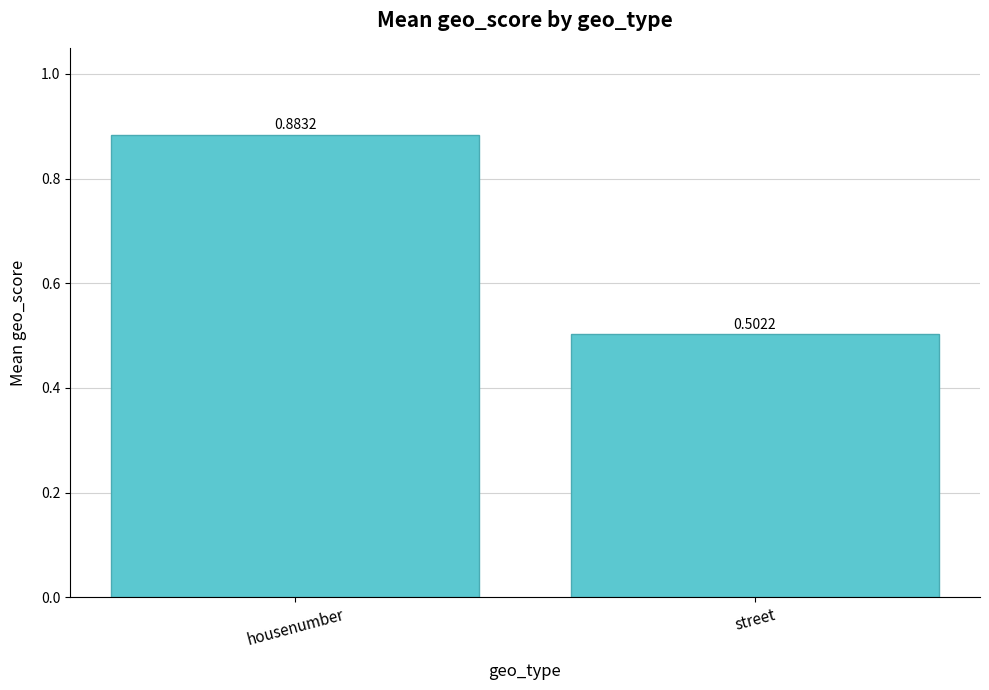

What is the sum of all values?

1.4